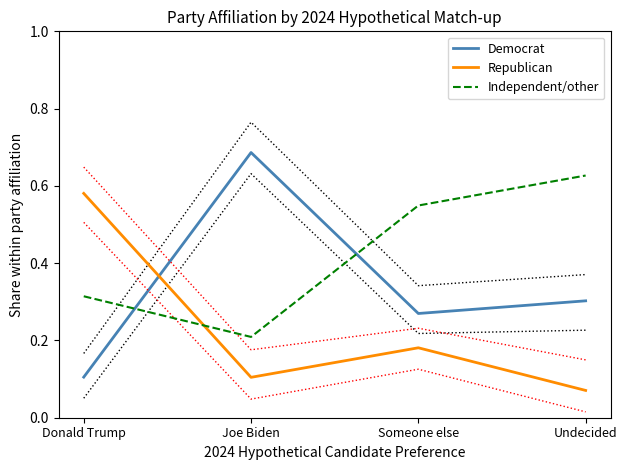

What are all the series names shown in the legend?

Democrat, Republican, Independent/other